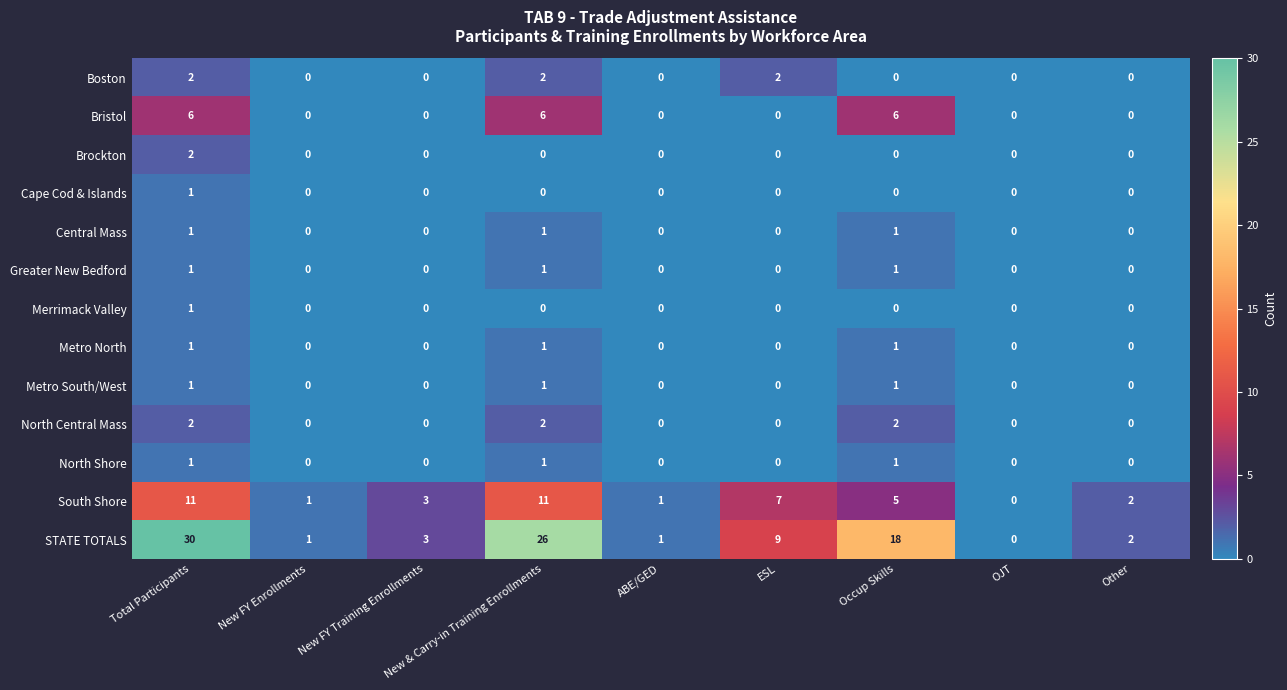

At which label is STATE TOTALS closest to 15?

Occup Skills